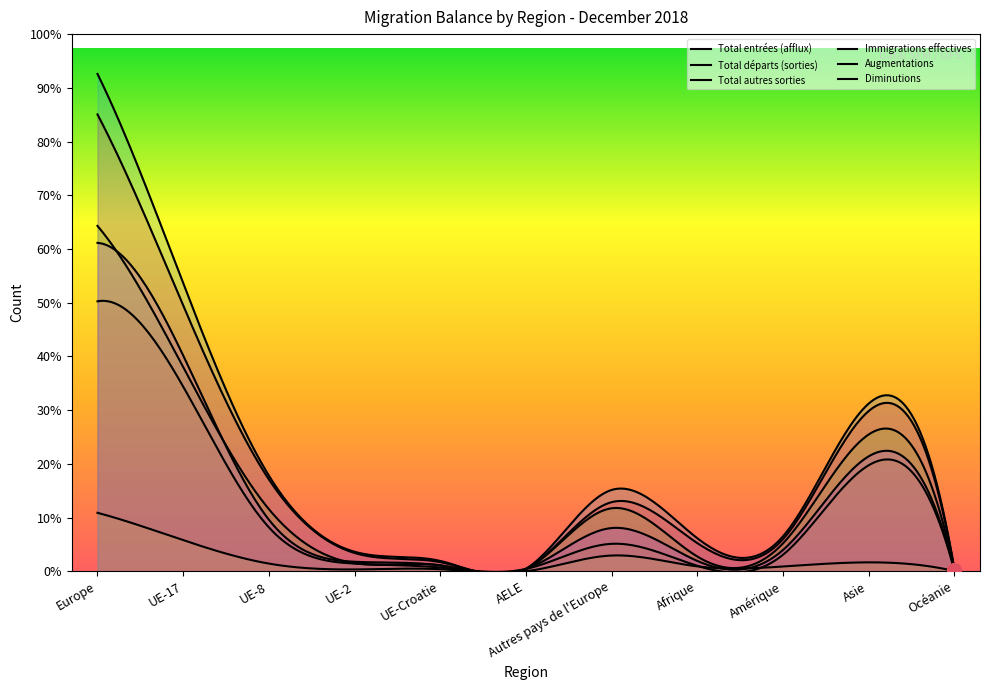

At which label does Immigrations effectives reach its minimum?

Océanie